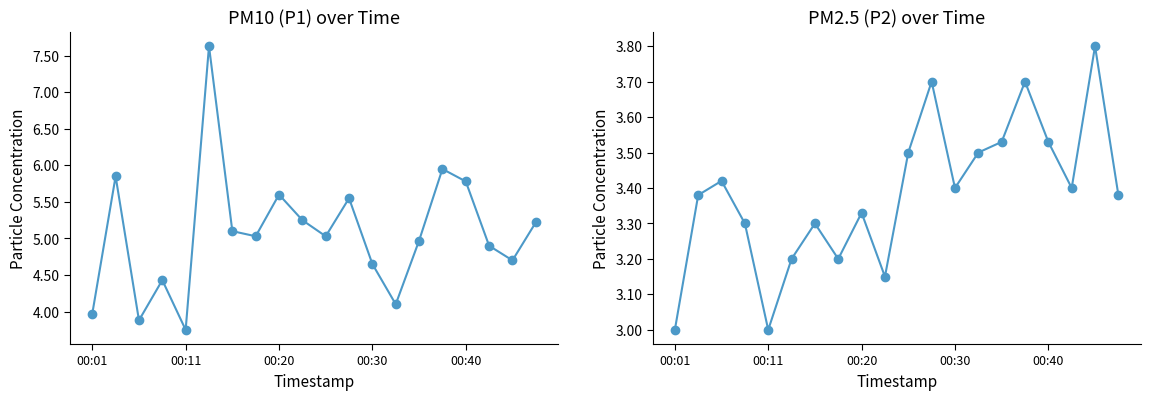

True or false: P2 and P1 cross at least once.

False